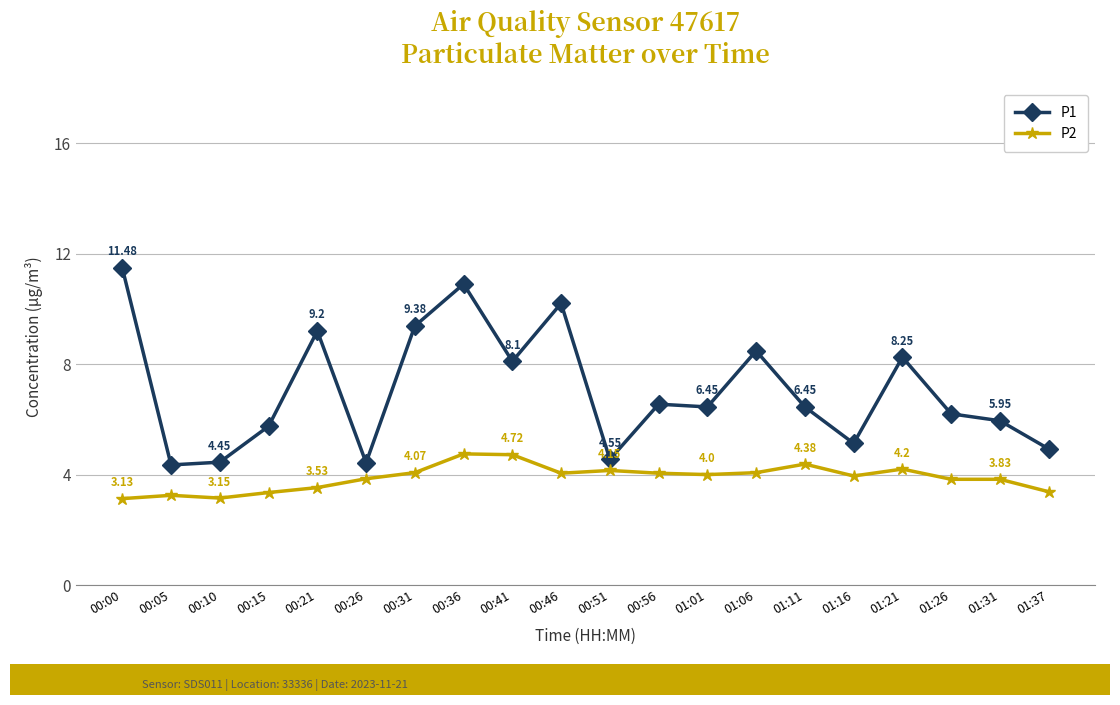

Which series has the largest total across all categories?

P1